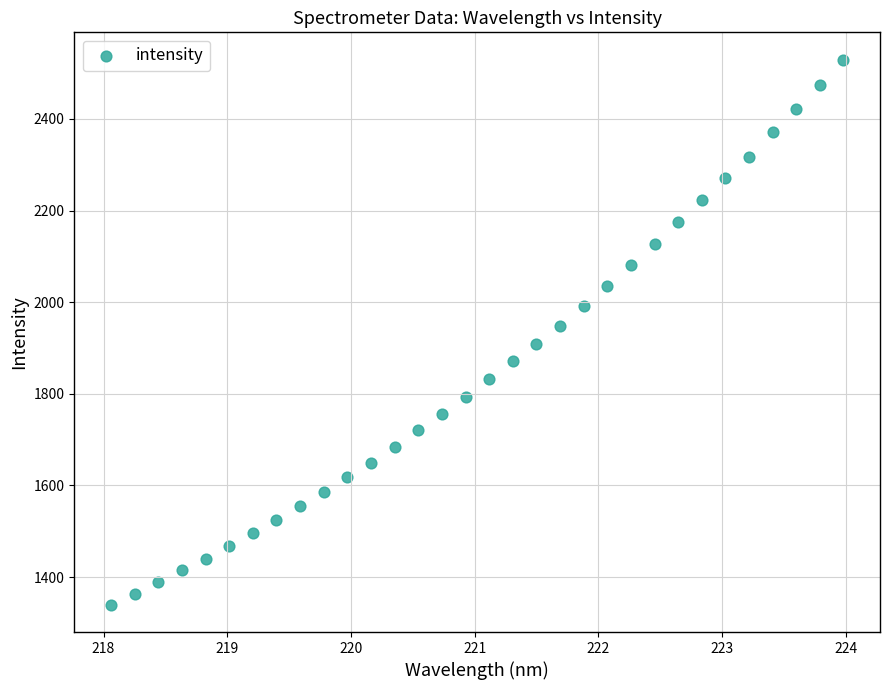

What is the range of Y values (max minus min)?

1190.1